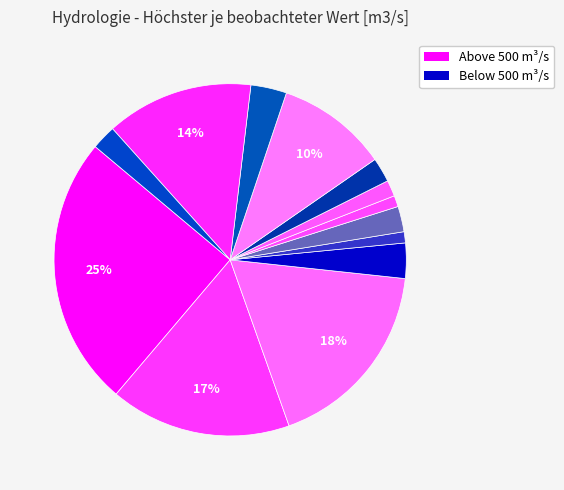

Is there a majority slice in this chart?

No